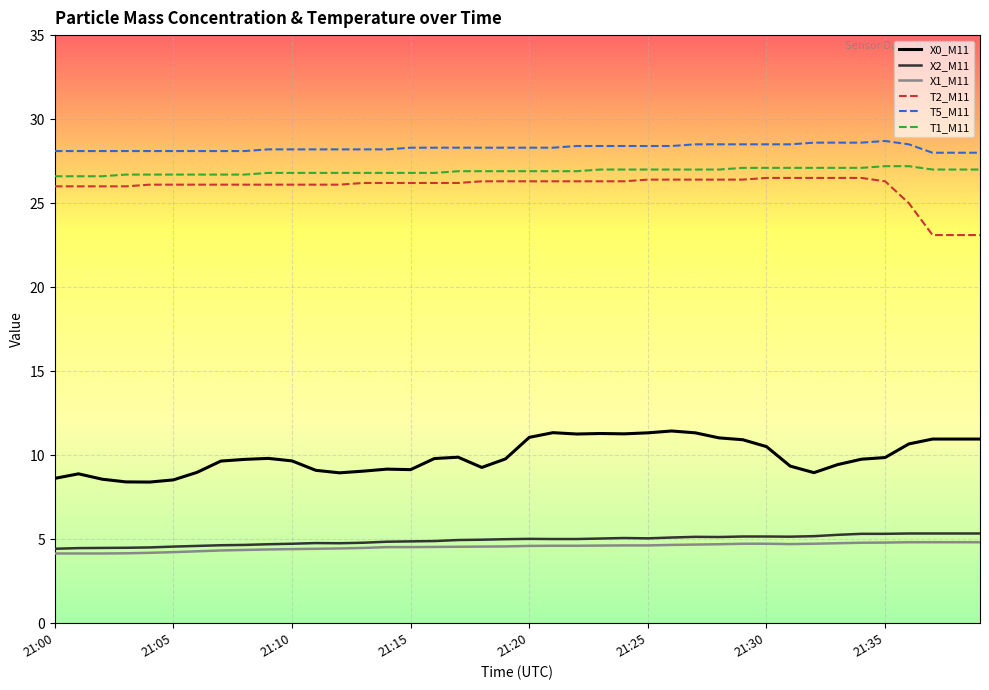

What is the minimum value for T2_M11?

23.1